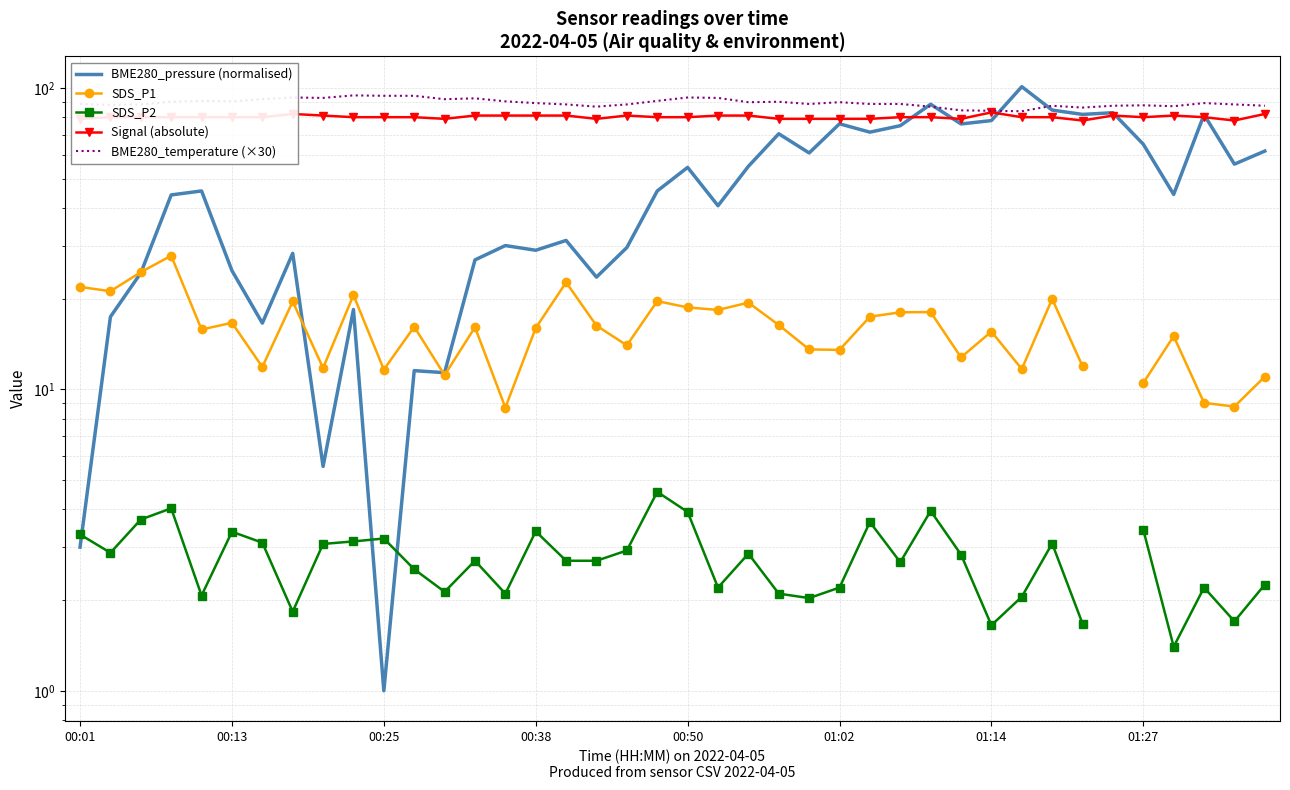

How many data points in SDS_P2 are less than 2?

5